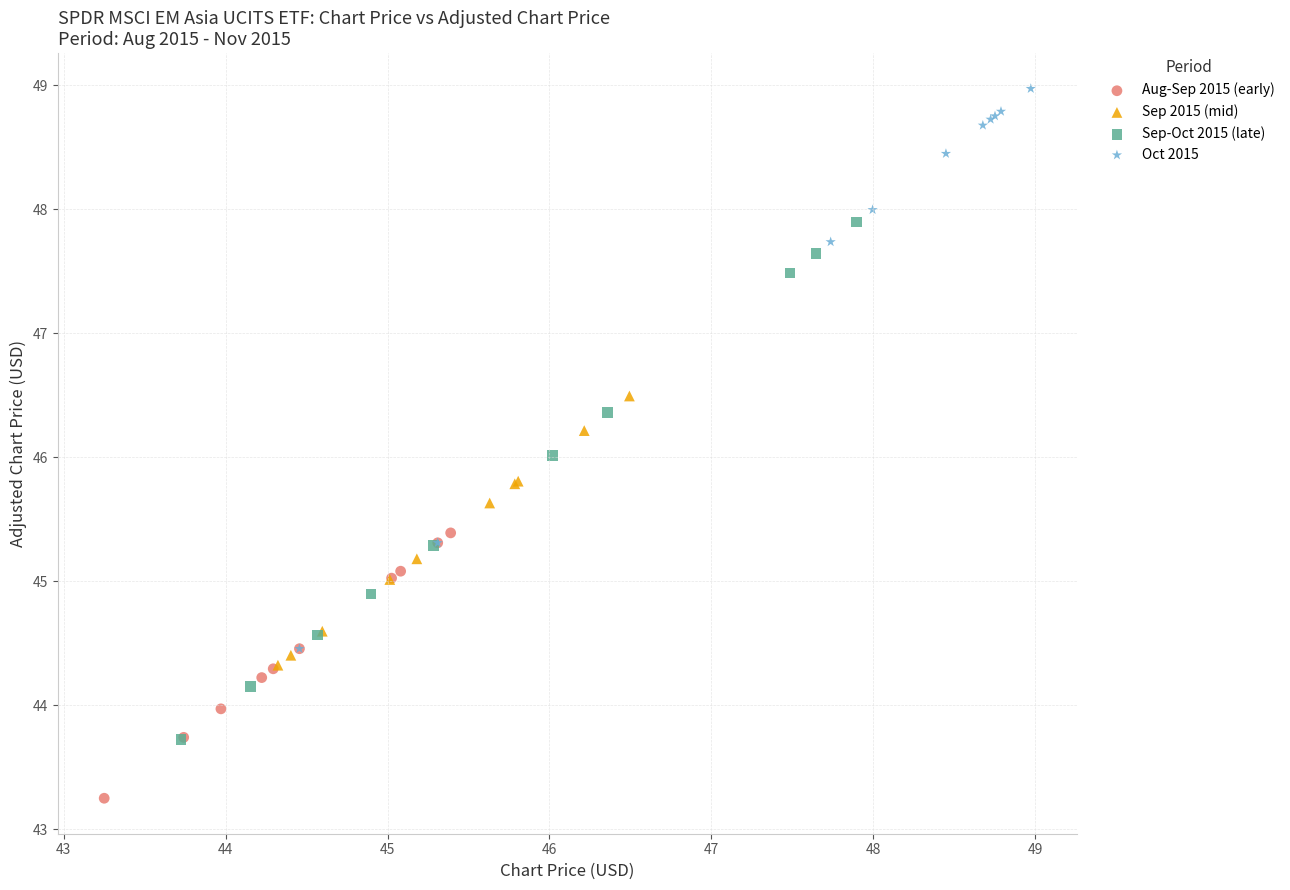

Which series has the widest spread of Y values?

Oct 2015